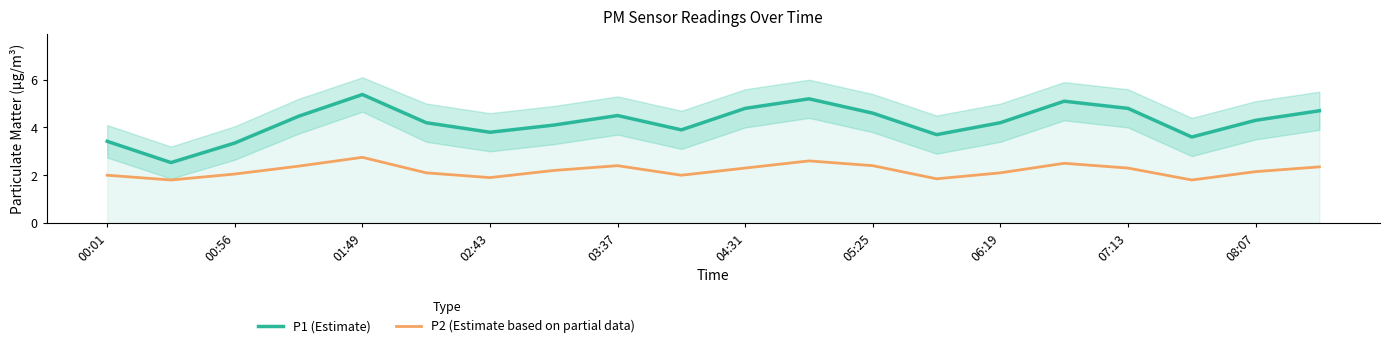

True or false: P2 (Estimate based on partial data) and P1 (Estimate) intersect in this chart.

False